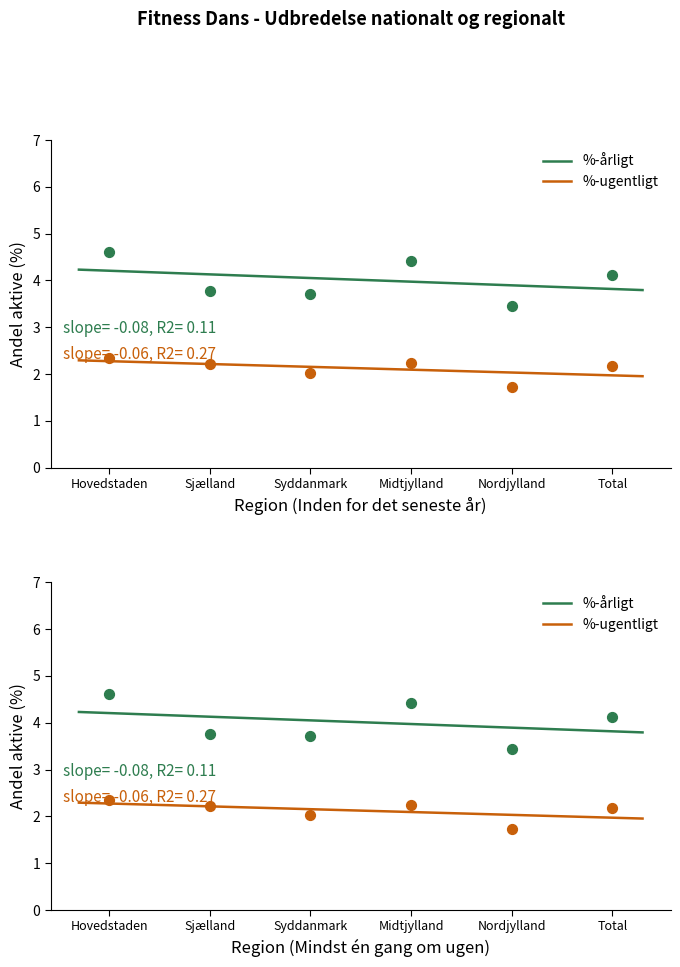

Which series has the largest total across all categories?

%-årligt